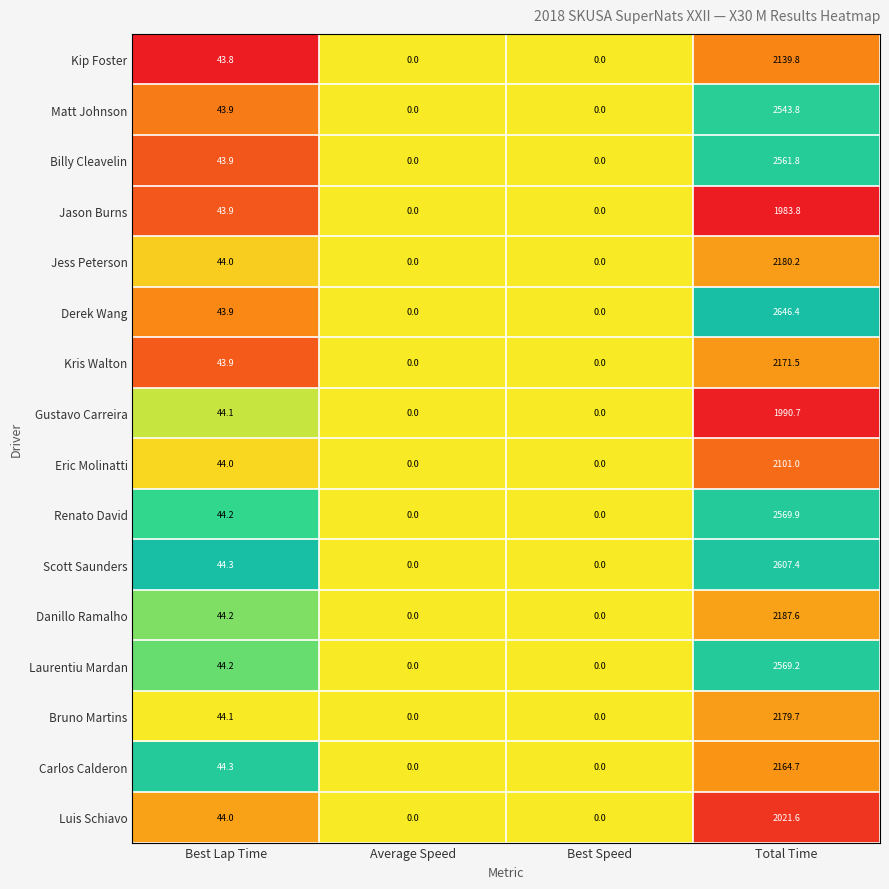

What is the total value across all series at Best Lap Time?

704.7